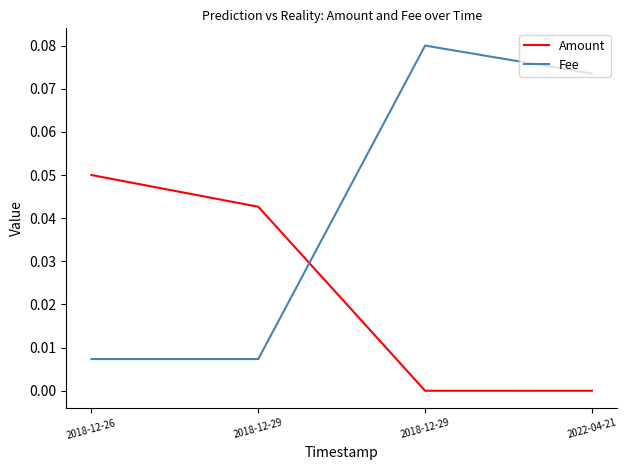

Count the number of data series in this chart.

2